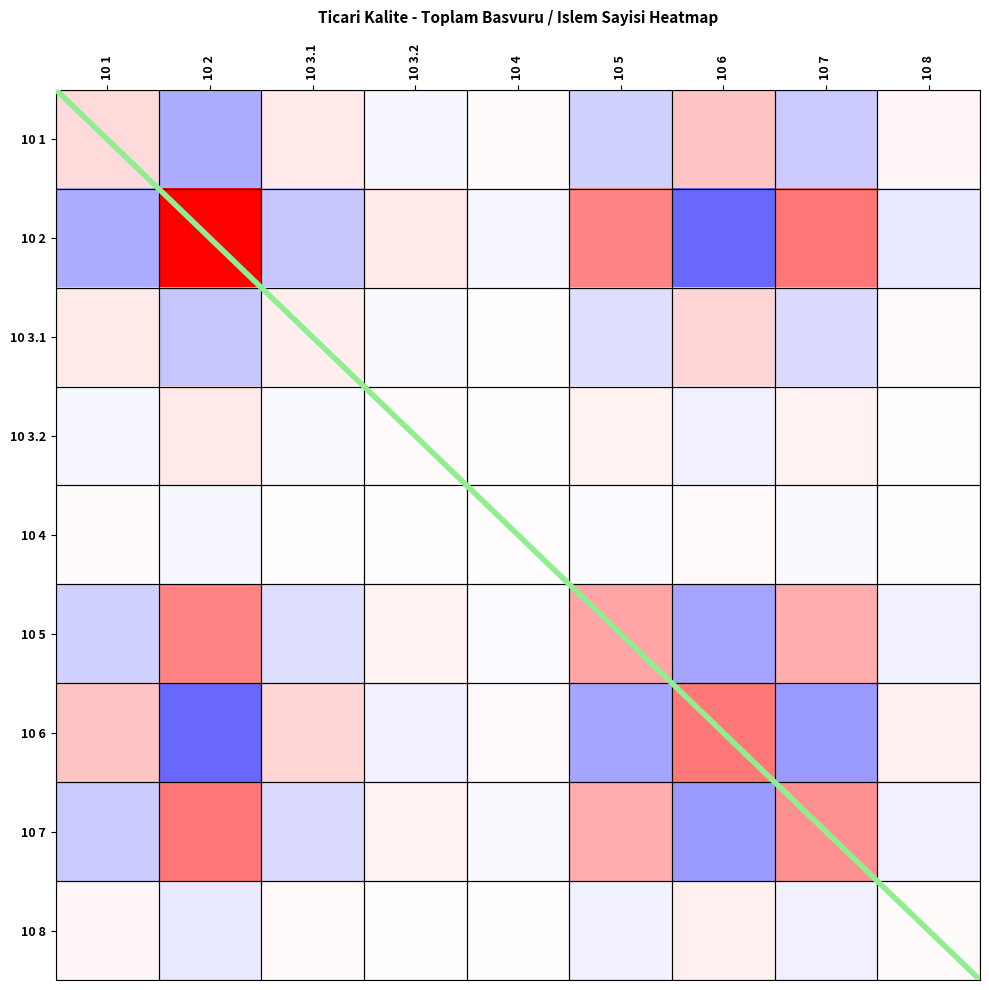

At which category is the sum across all series the highest?

10 2